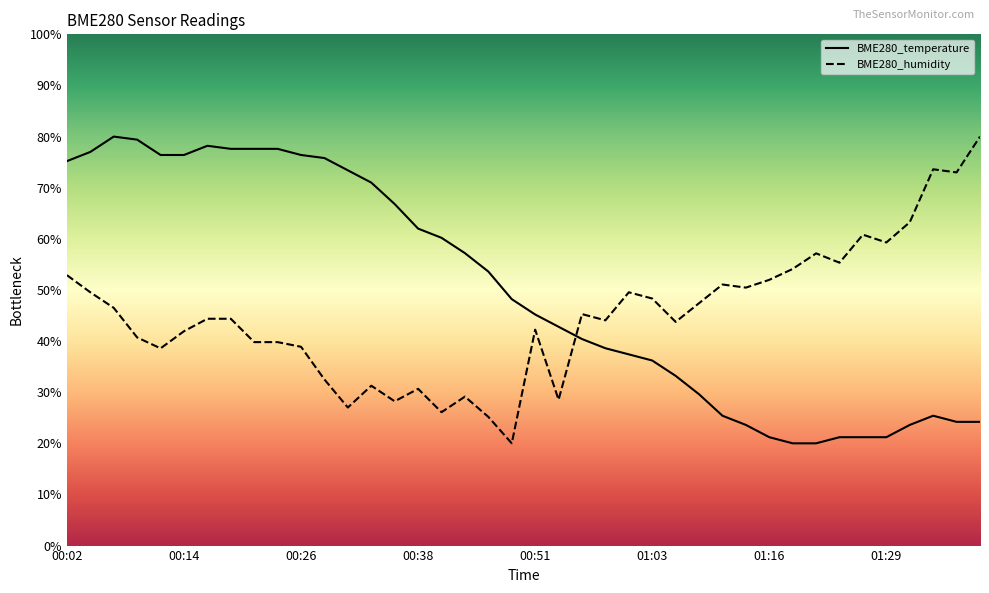

What value does the BME280_humidity series have at 00:38?

30.7